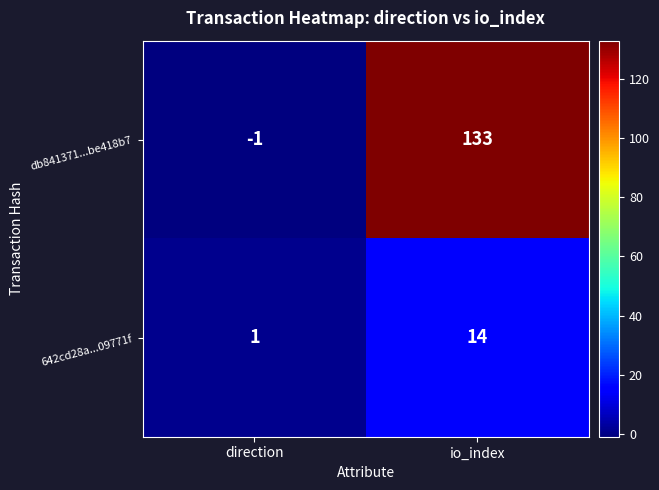

What is the average value of the db841371...be418b7 series?

66